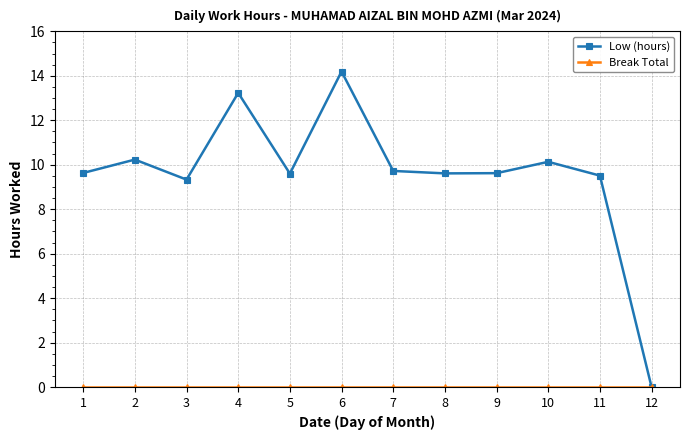

What is the value of the Low (hours) point at the 7th from the left?

9.7